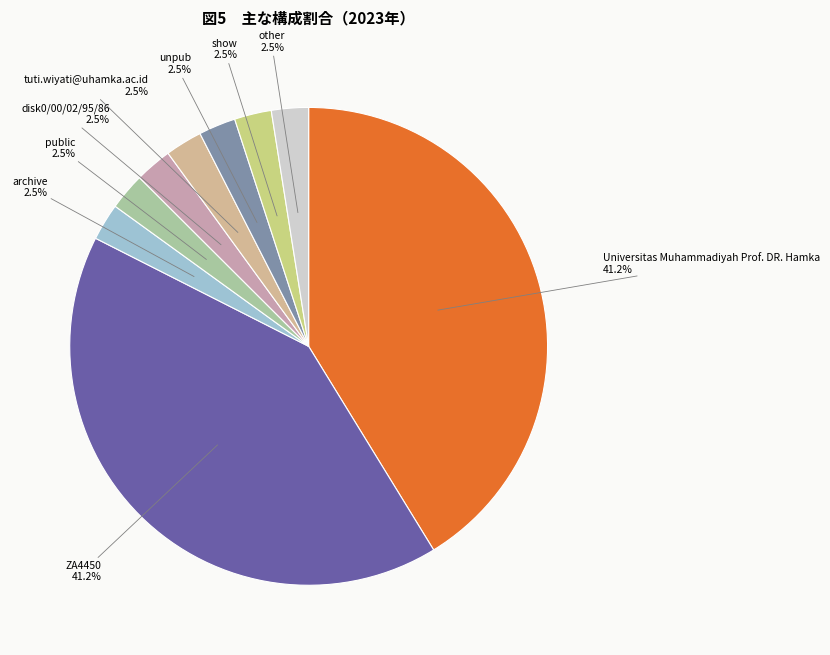

Approximately how many times larger is the value at tuti.wiyati@uhamka.ac.id compared to other?

1.0